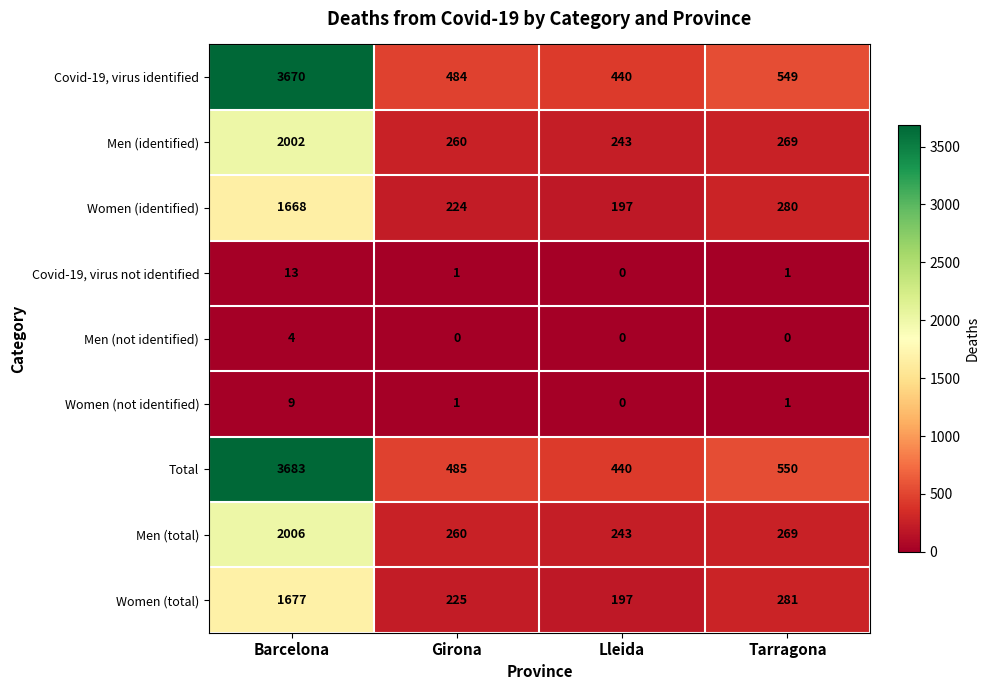

Which series changed the most between Barcelona and Girona?

Total